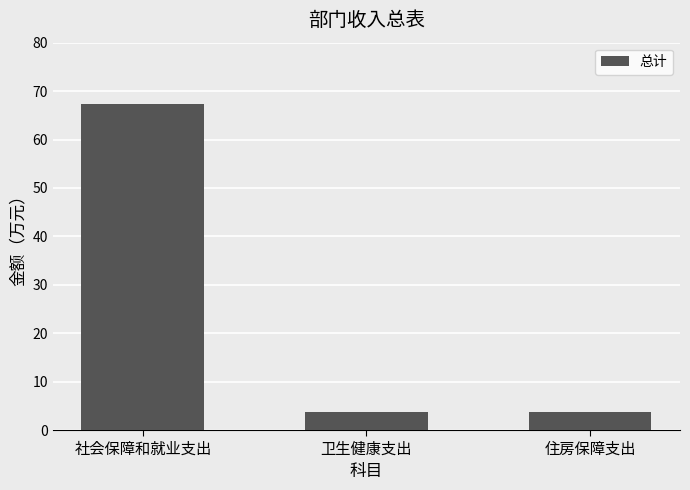

What is the value of the 2nd bar from the left?

3.8